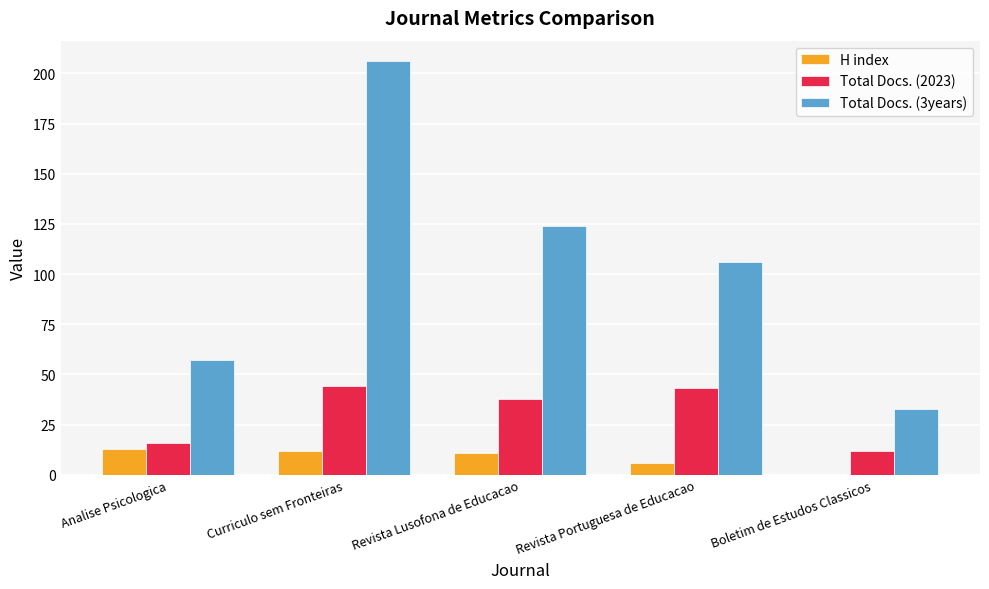

What is the difference between the Total Docs. (2023) values at Curriculo sem Fronteiras and Boletim de Estudos Classicos?

32